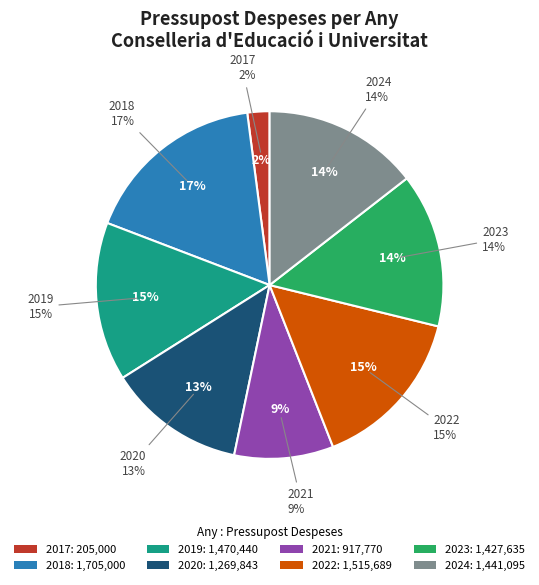

What is the ratio of the value at 2022 to the value at 2019?

1.0